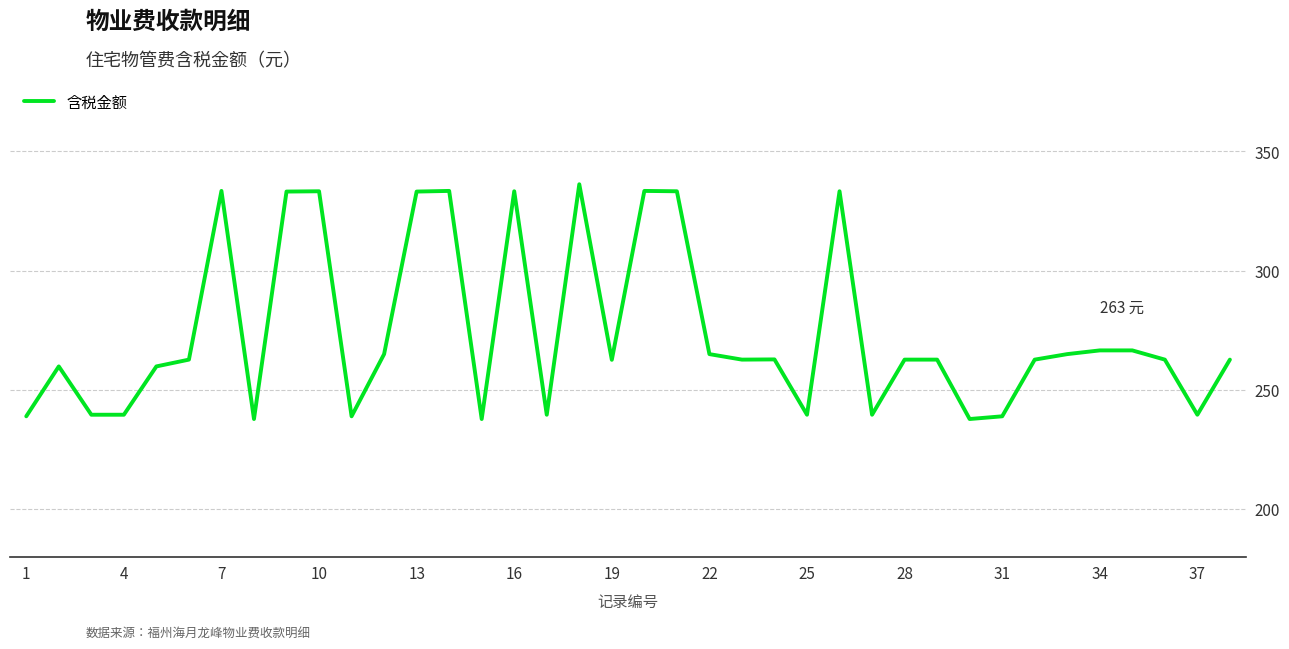

What is the difference between the maximum and minimum values?

98.5